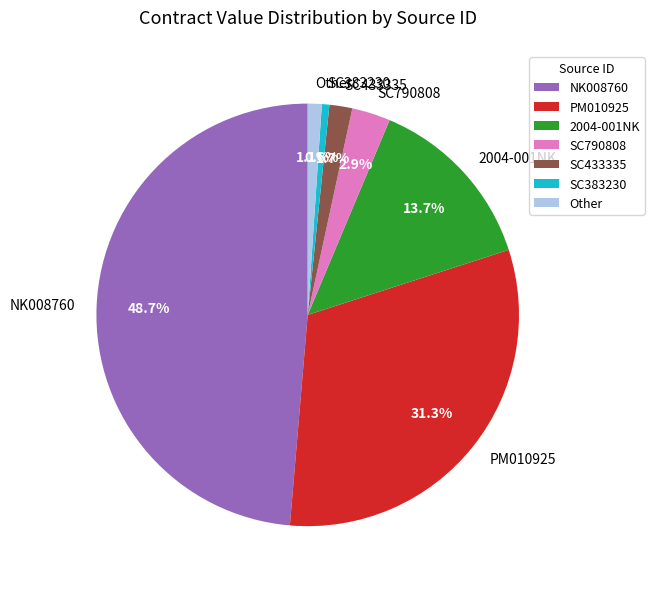

How many segments does this pie chart have?

7